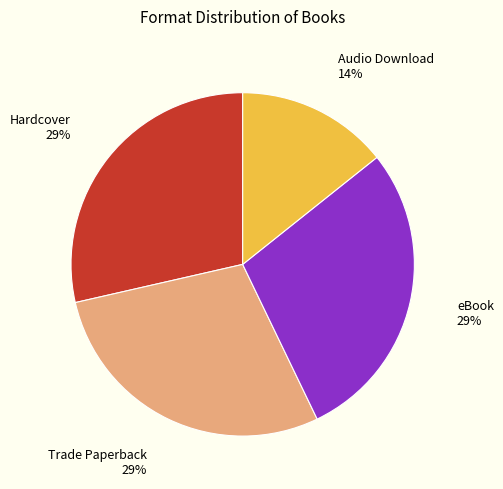

To the nearest percent, what is the average slice percentage?

25%